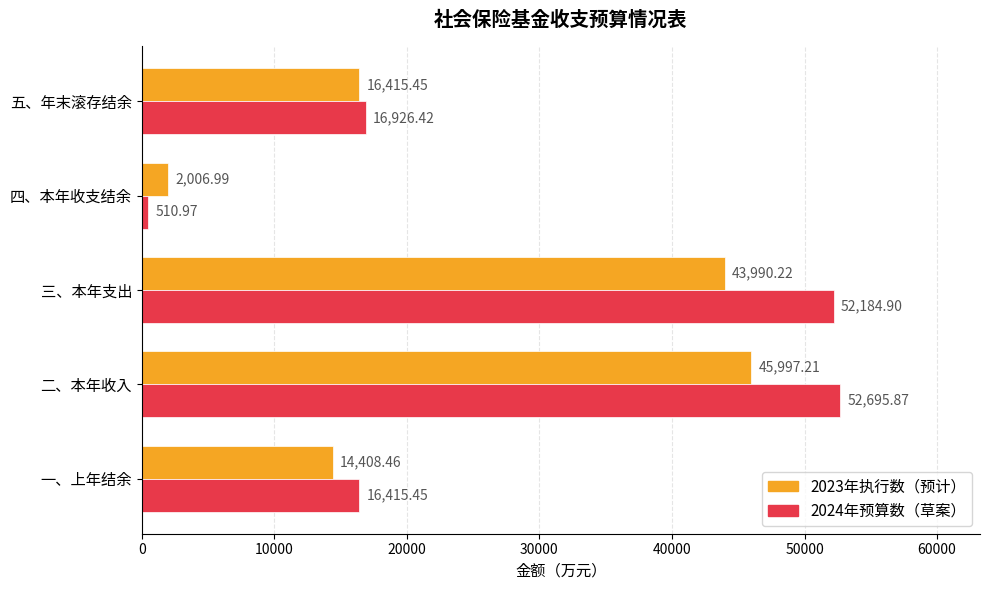

At which label is 2023年执行数（预计） closest to 24002?

五、年末滚存结余